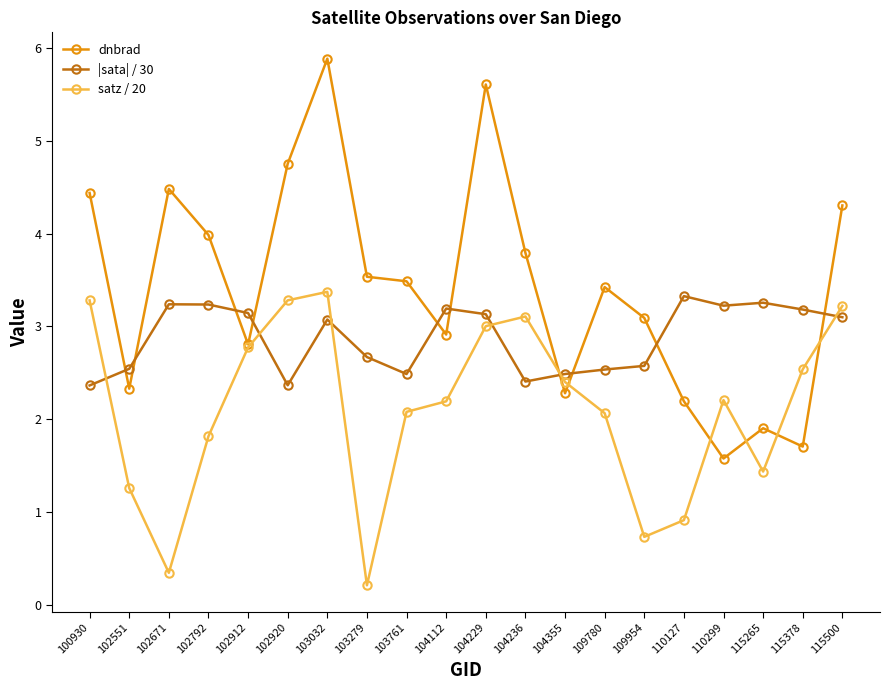

The value of |sata| / 30 at 102551 is 4.0. True or false?

False